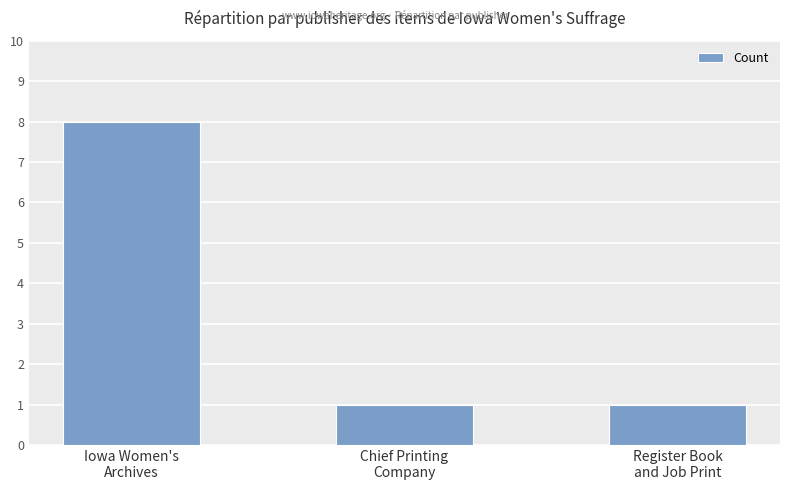

Count the values in the range 1 to 8.

3